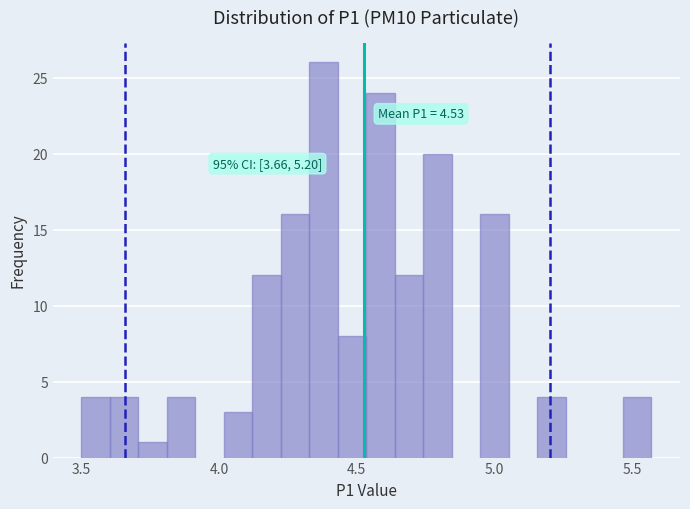

Read against the x-axis, roughly where is the centre of the tallest bar?

4.40